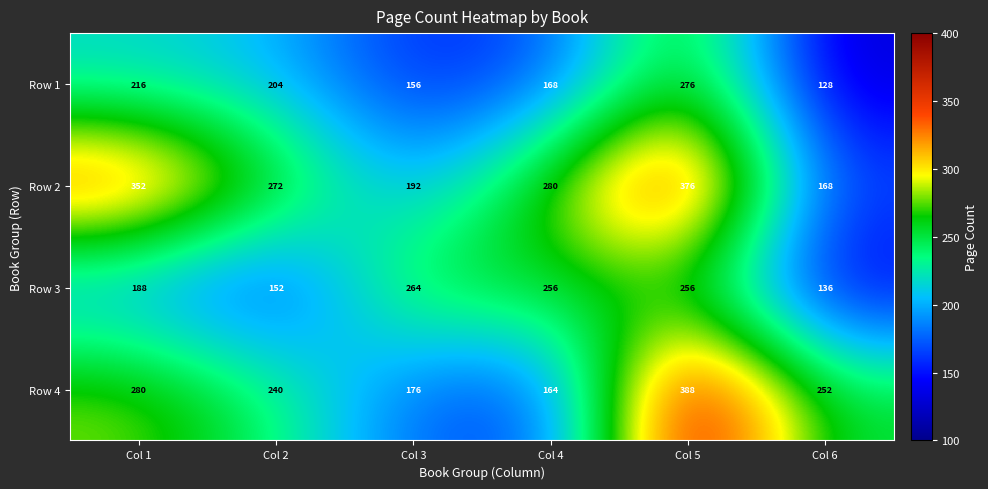

Is it true that Row 2 equals 473 at Col 1?

False